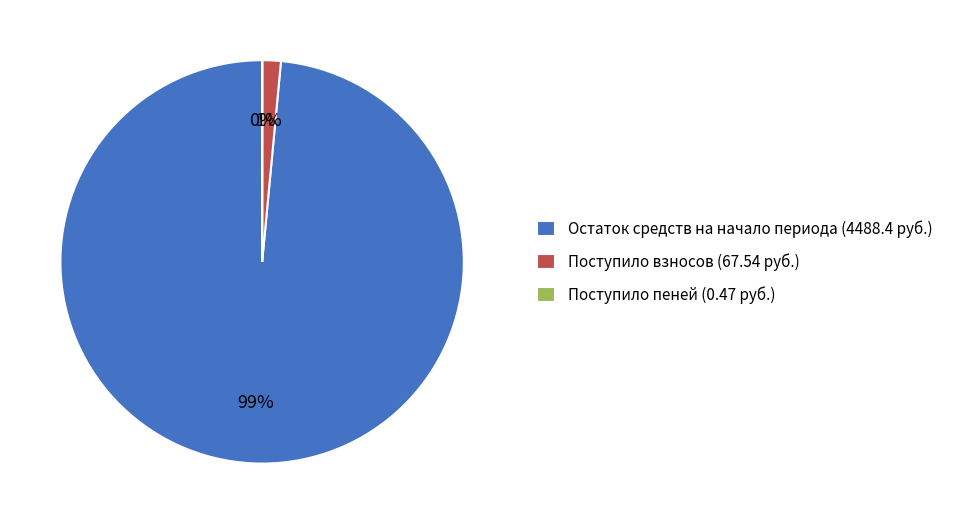

Combined, do Остаток средств на начало периода (4488.4 руб.) and Поступило взносов (67.54 руб.) account for over 50%?

Yes